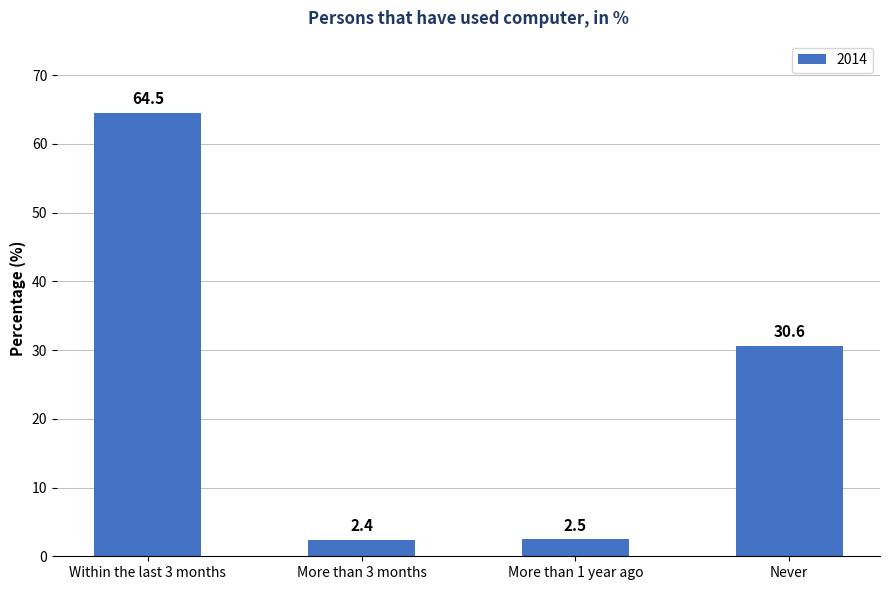

The value at Within the last 3 months is 64.5. True or false?

True